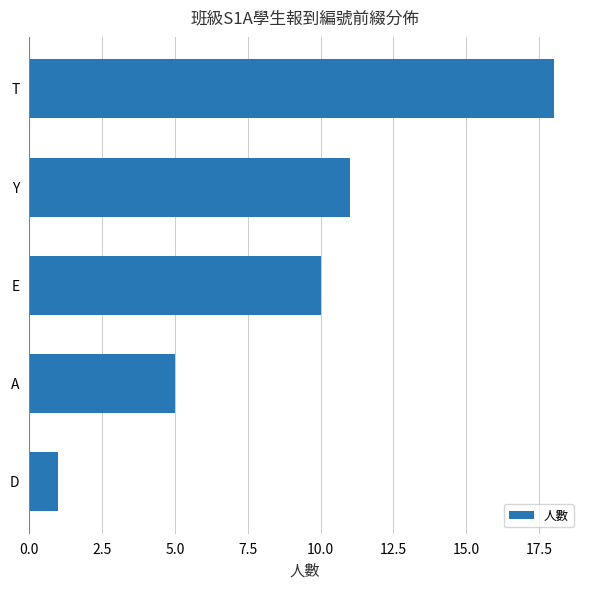

At which label is the value closest to 9?

E